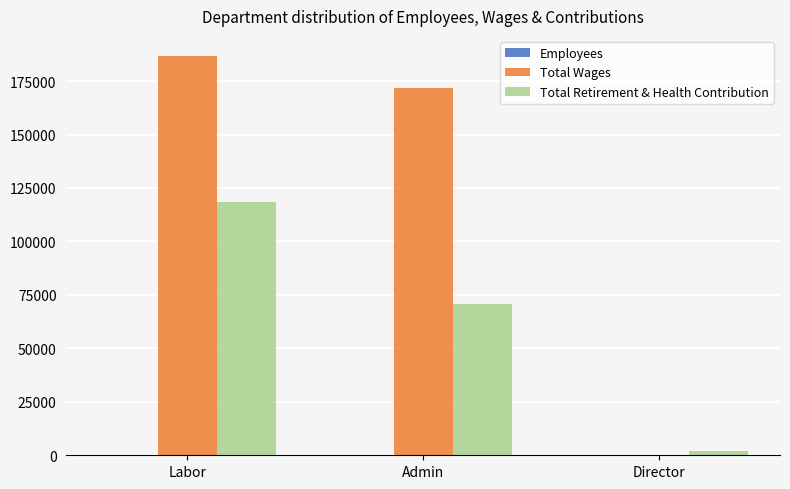

Is it true that Total Wages equals 108202 at Admin?

False